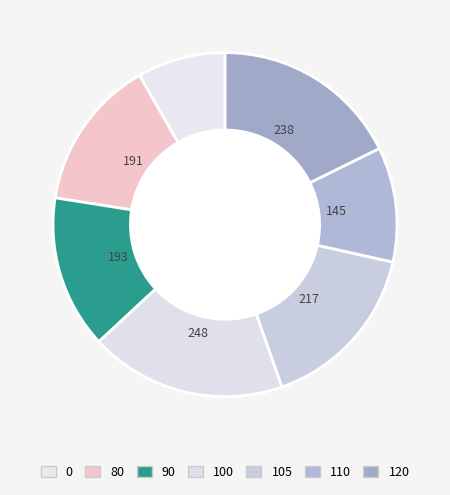

To the nearest percent, what is the difference between the 0 and 120 slice percentages?

9%